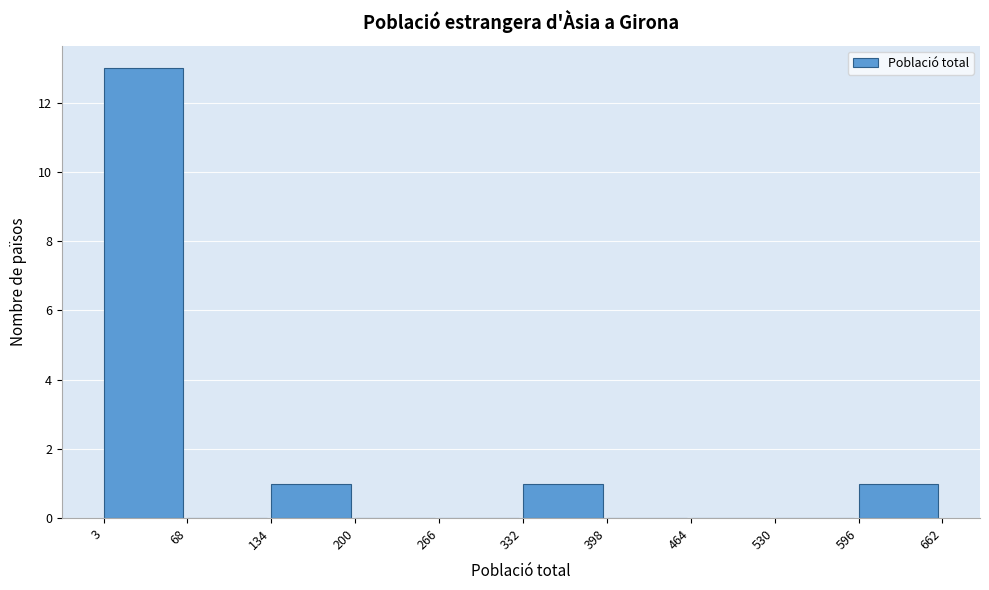

Reading left to right, transcribe this chart: for each bar, give the range it covers on the x-axis and its height. The values are not printed on the chart, so give them approximately, as read against the axis.

3 to 68: 13
68 to 134: 0
134 to 200: 1
200 to 266: 0
266 to 332: 0
332 to 398: 1
398 to 464: 0
464 to 530: 0
530 to 596: 0
596 to 662: 1